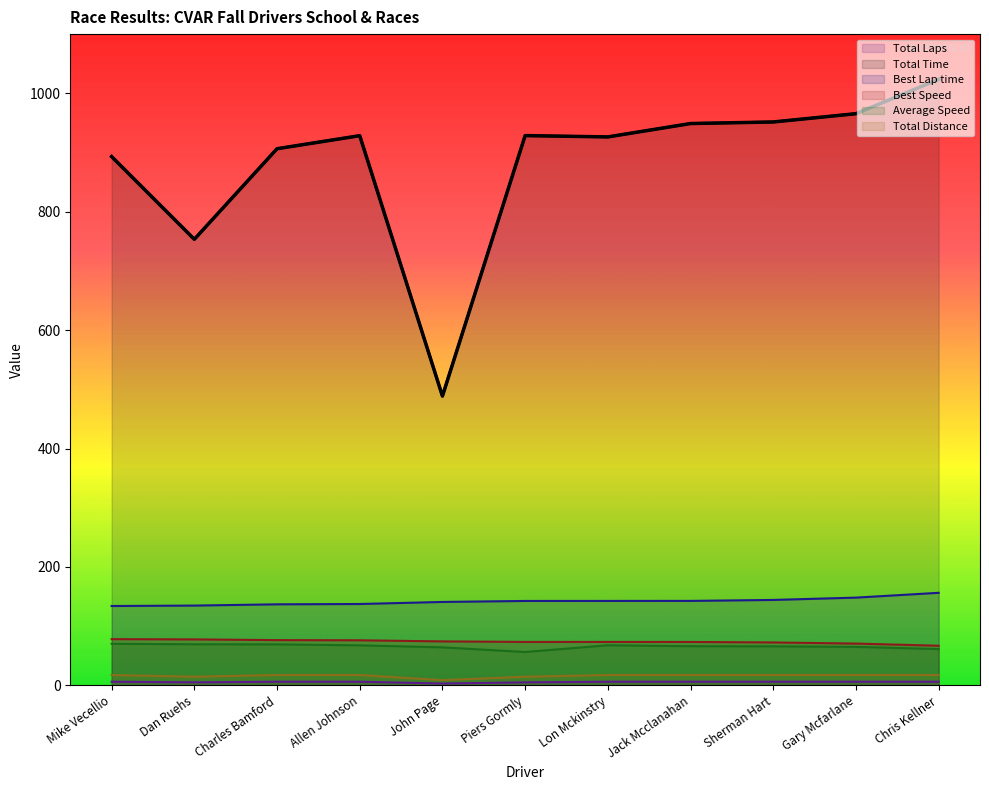

Is the value of Best Speed at Jack Mcclanahan greater than the value of Best Lap time at Charles Bamford?

No